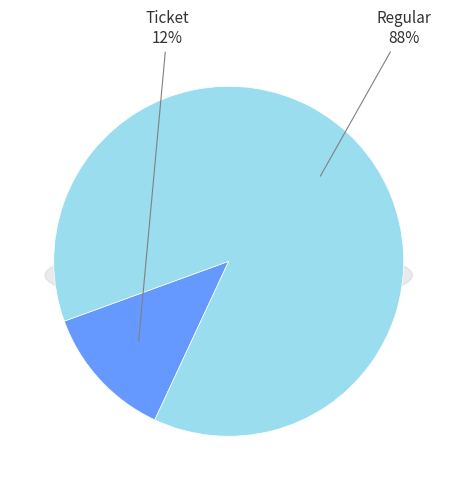

Count the number of slices in the pie.

2